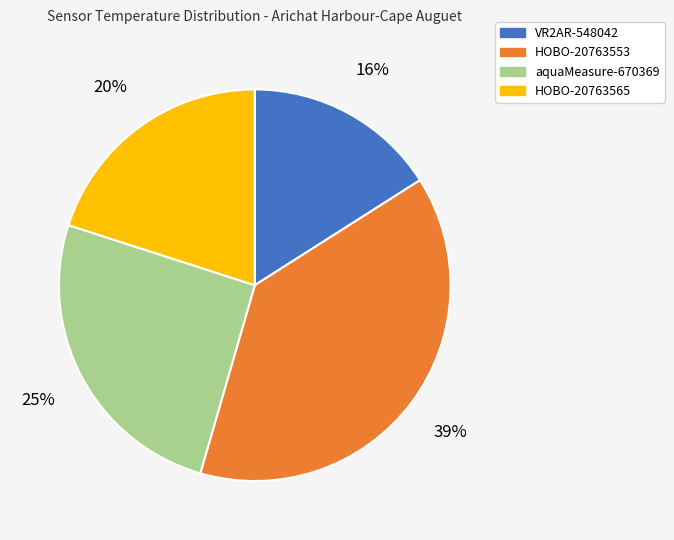

Do HOBO-20763553 and VR2AR-548042 together represent more than half of the pie?

Yes